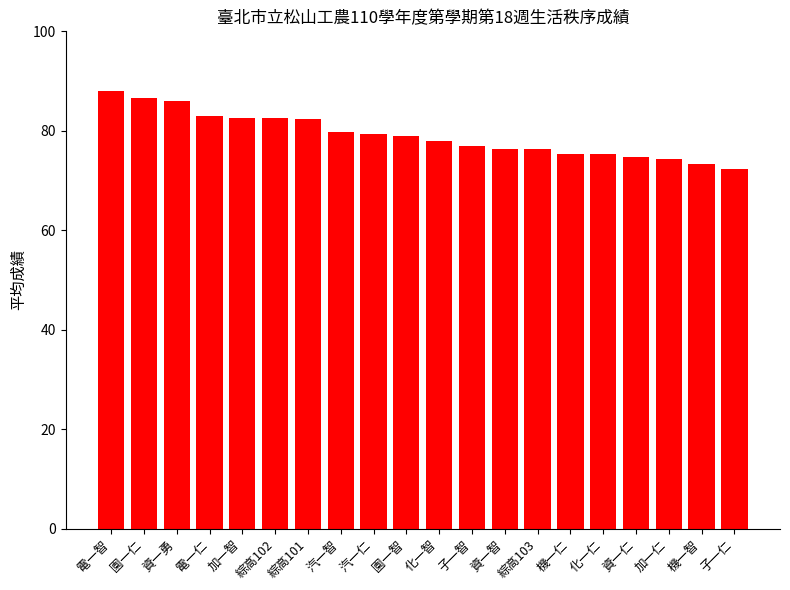

What is the average value?

79.1